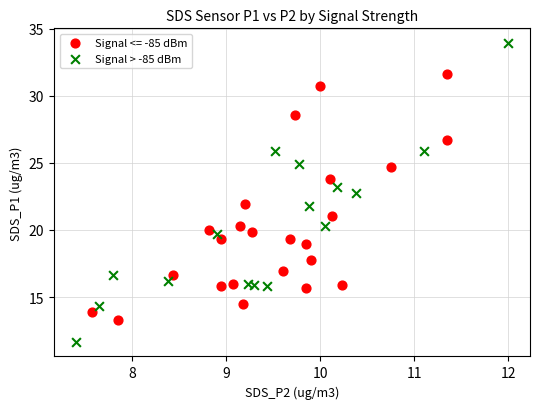

Which series reaches the maximum Y coordinate?

Signal > -85 dBm